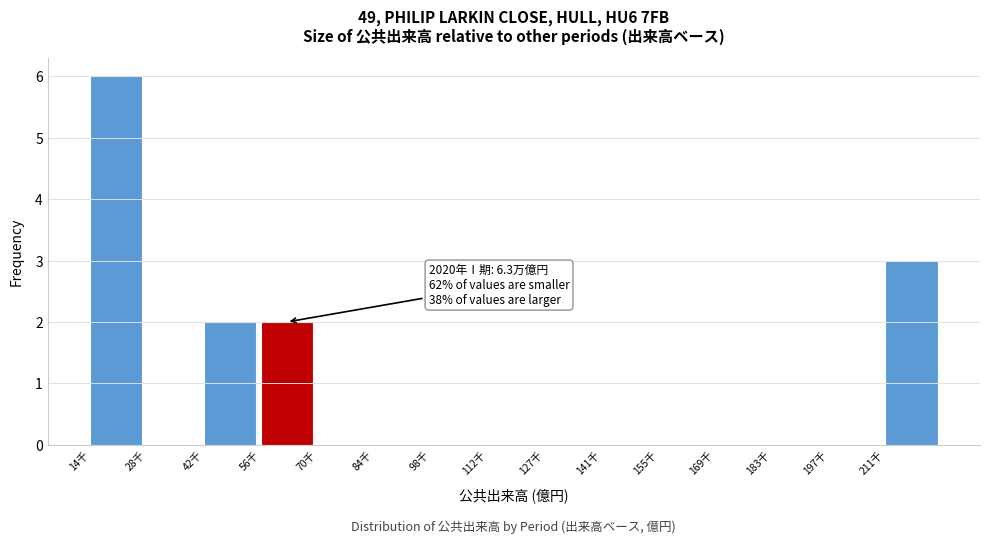

Reading left to right, extract all data points from this chart.

14千=6	28千=0	42千=2	56千=2	70千=0	84千=0	98千=0	112千=0	127千=0	141千=0	155千=0	169千=0	183千=0	197千=0	211千=3